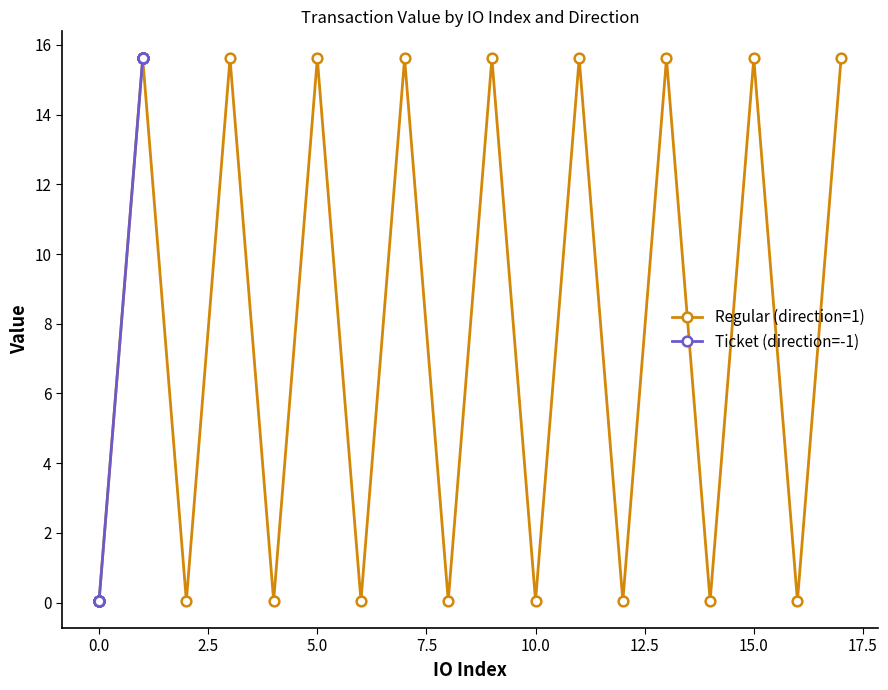

What is the maximum value shown in the chart?

15.6